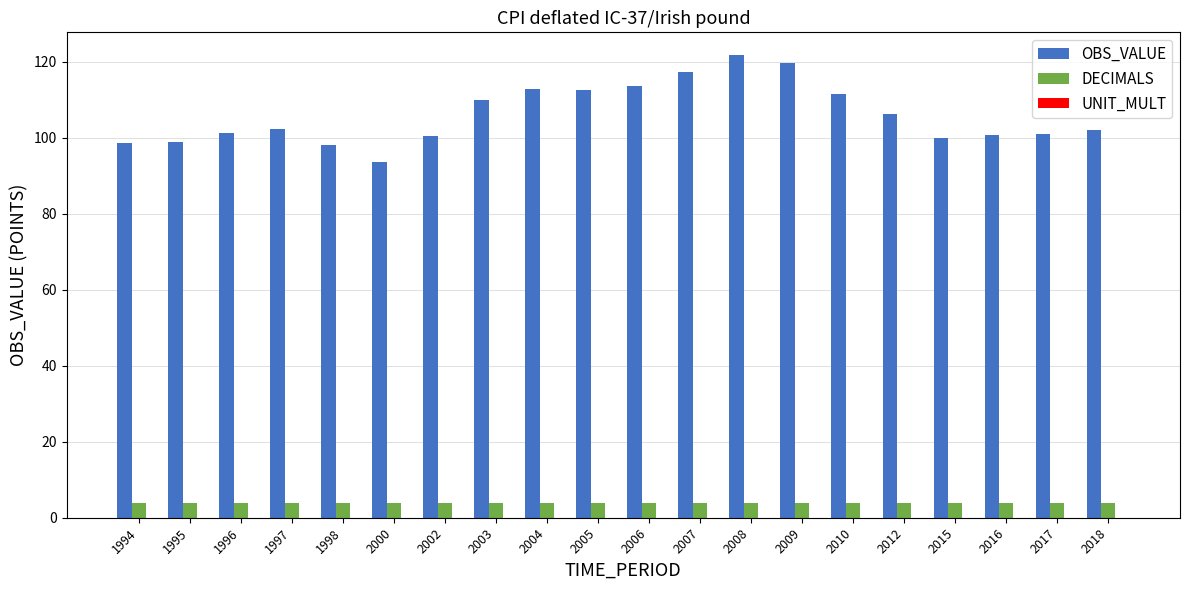

What is the total value across all series at 1997?

106.1